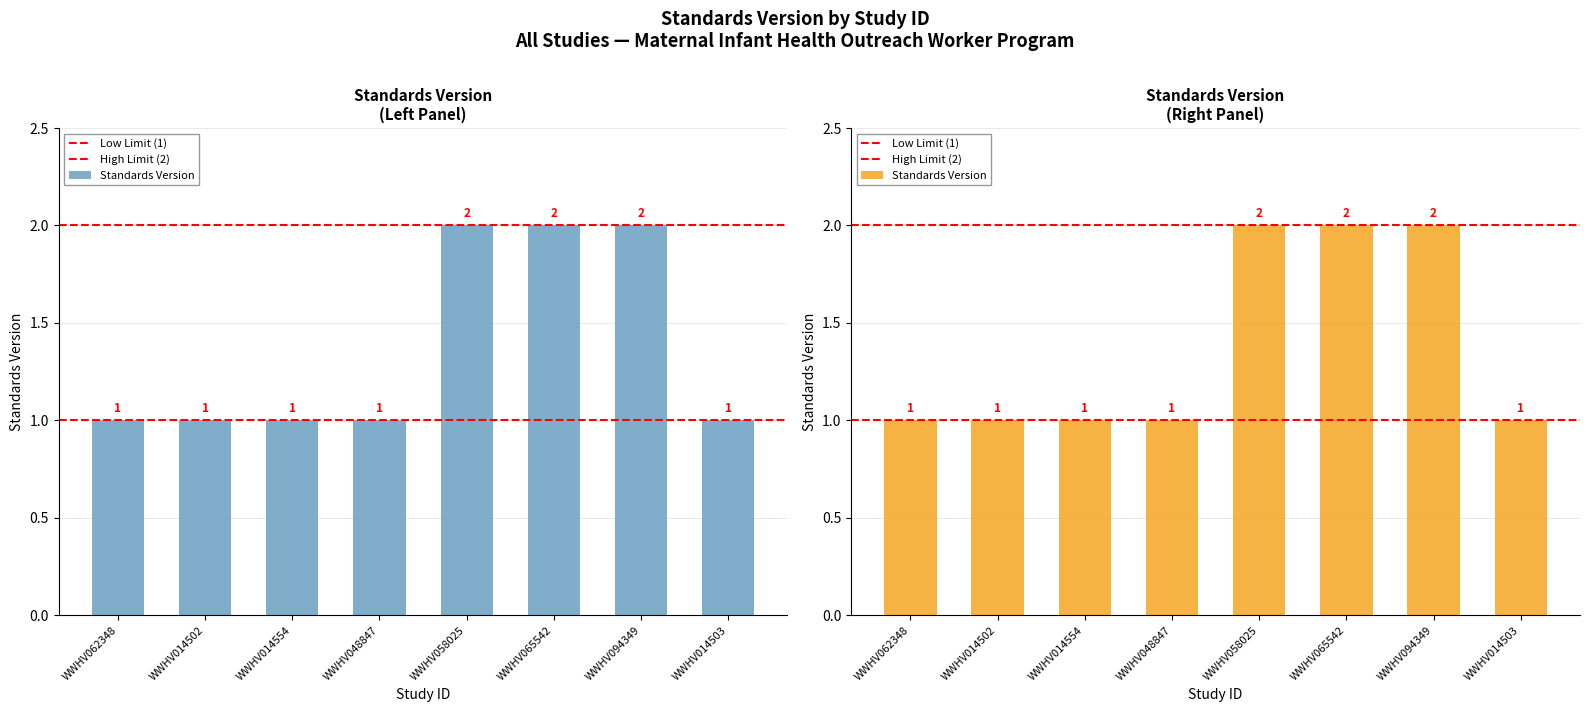

Is it true that the value at WWHV058025 is 2?

True